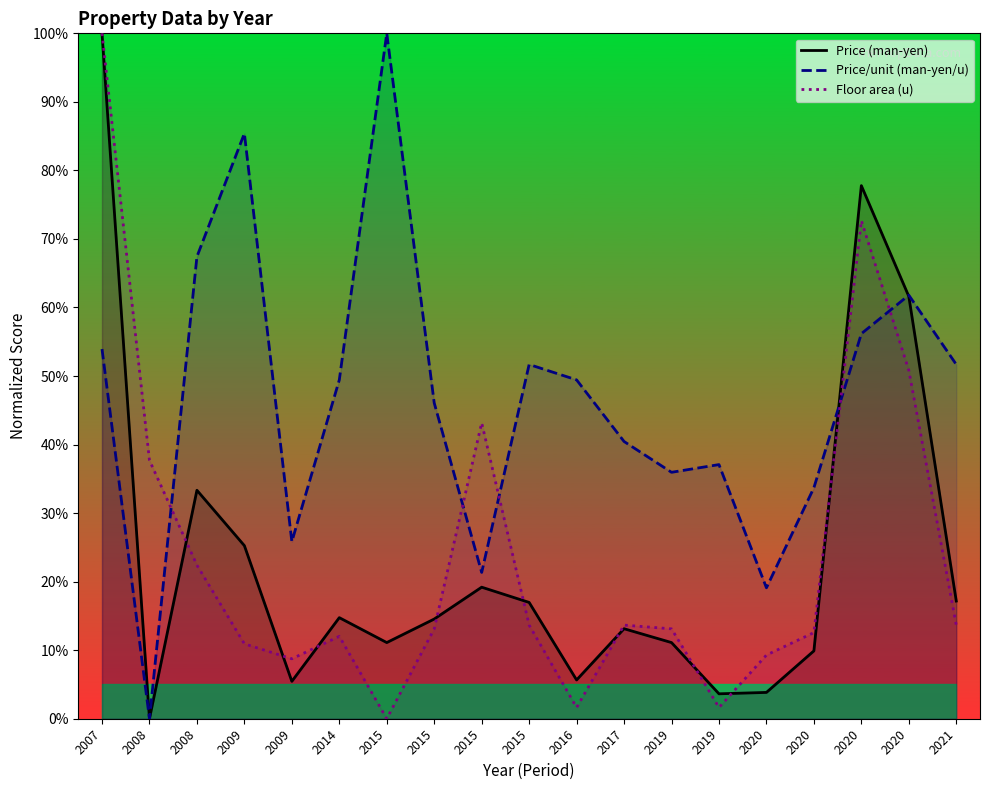

What is the highest value of the Price/unit (man-yen/u) series?

100.0